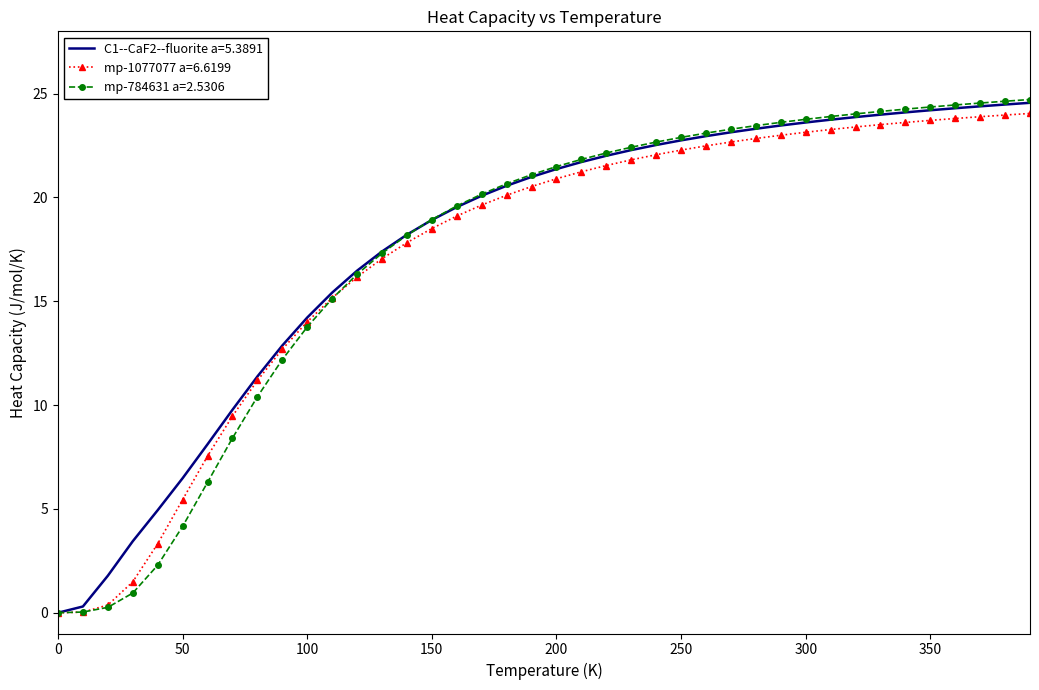

Which series has the largest range (max minus min)?

mp-784631 a=2.5306